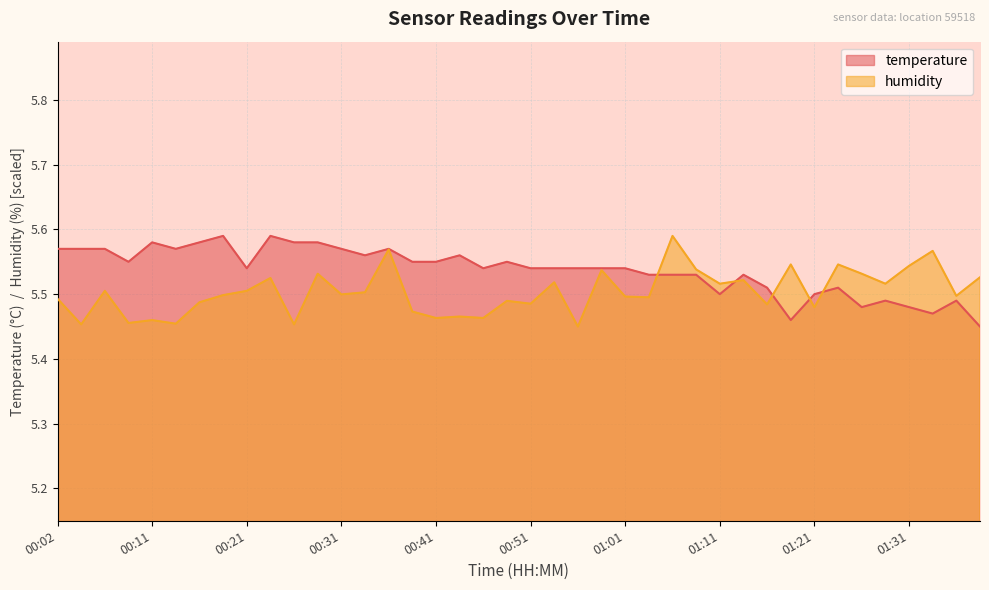

Reading right to left, extract all data points from this chart.

temperature: 01:38=5.5	01:36=5.5	01:33=5.5	01:31=5.5	01:28=5.5	01:26=5.5	01:23=5.5	01:21=5.5	01:18=5.5	01:16=5.5	01:13=5.5	01:11=5.5	01:08=5.5	01:06=5.5	01:04=5.5	01:01=5.5	00:59=5.5	00:56=5.5	00:54=5.5	00:51=5.5	00:49=5.5	00:46=5.5	00:44=5.6	00:41=5.5	00:39=5.5	00:36=5.6	00:34=5.6	00:31=5.6	00:29=5.6	00:26=5.6	00:24=5.6	00:21=5.5	00:19=5.6	00:16=5.6	00:14=5.6	00:11=5.6	00:09=5.5	00:07=5.6	00:04=5.6	00:02=5.6
humidity: 01:38=5.5	01:36=5.5	01:33=5.6	01:31=5.5	01:28=5.5	01:26=5.5	01:23=5.5	01:21=5.5	01:18=5.5	01:16=5.5	01:13=5.5	01:11=5.5	01:08=5.5	01:06=5.6	01:04=5.5	01:01=5.5	00:59=5.5	00:56=5.5	00:54=5.5	00:51=5.5	00:49=5.5	00:46=5.5	00:44=5.5	00:41=5.5	00:39=5.5	00:36=5.6	00:34=5.5	00:31=5.5	00:29=5.5	00:26=5.5	00:24=5.5	00:21=5.5	00:19=5.5	00:16=5.5	00:14=5.5	00:11=5.5	00:09=5.5	00:07=5.5	00:04=5.5	00:02=5.5